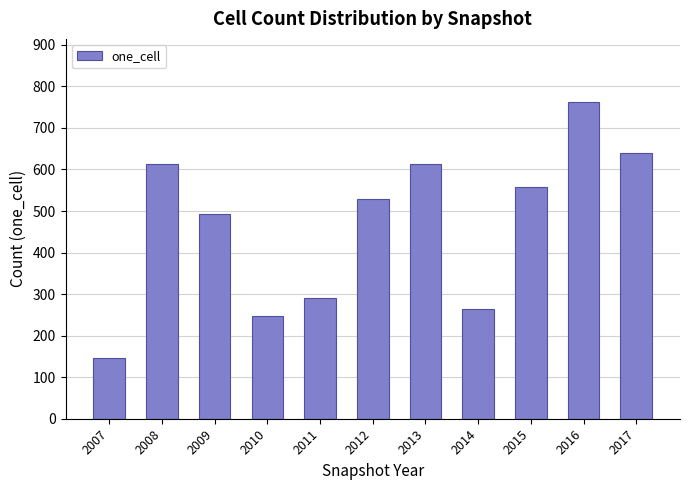

Does the chart contain stacked bars?

No